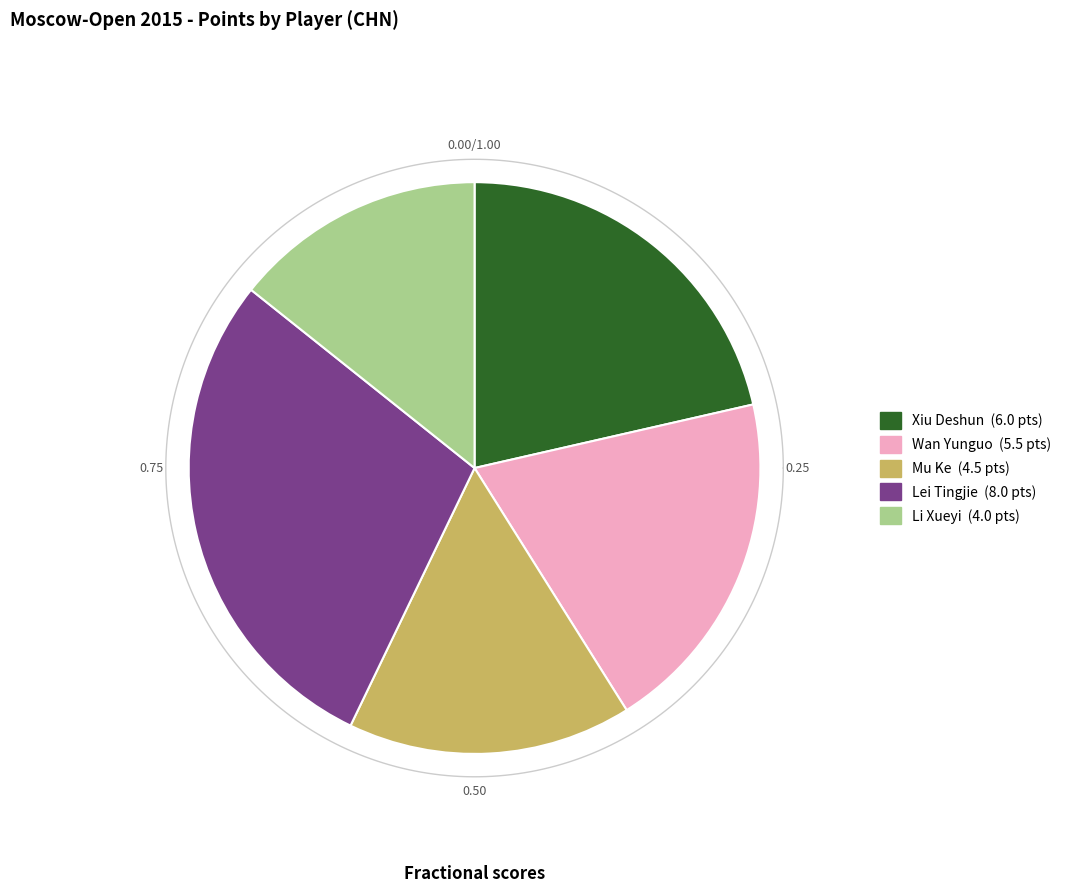

What percentage is NOT represented by Xiu Deshun?

78.6%